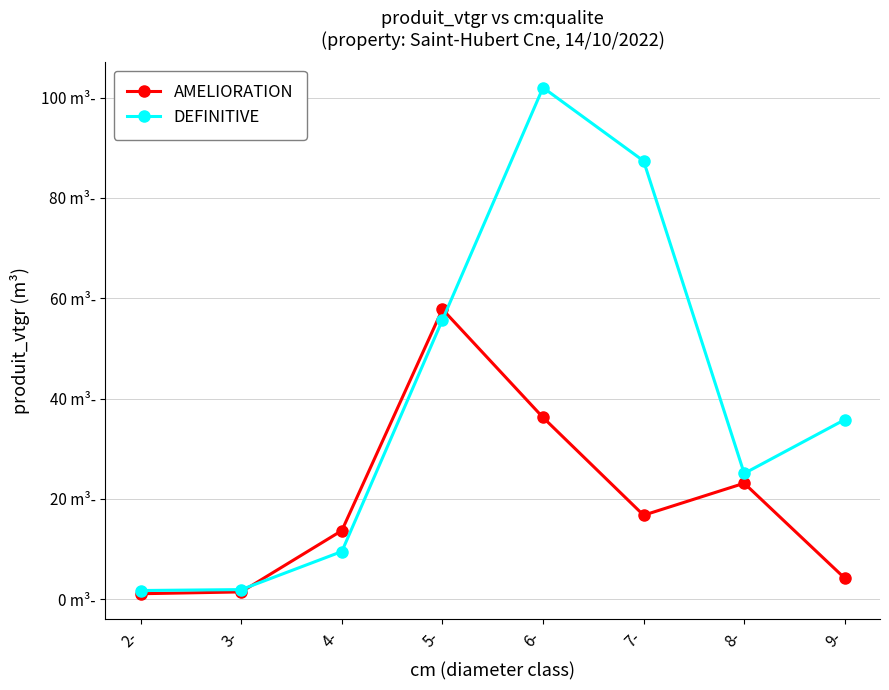

Is the value of AMELIORATION at 9- greater than the value of DEFINITIVE at 9-?

No